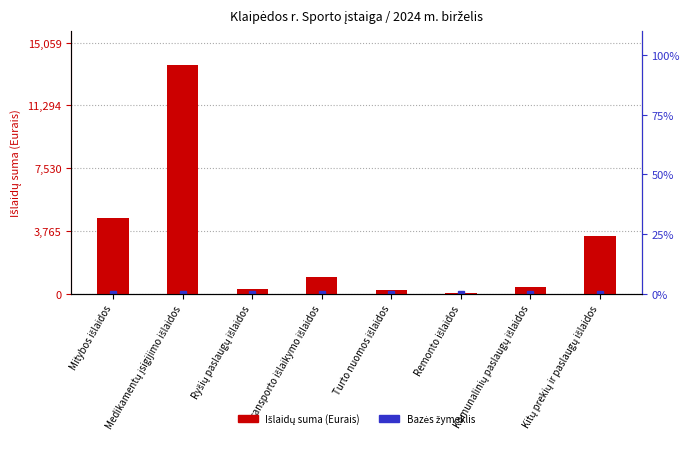

List the labels in order of value, largest first.

Medikamentų įsigijimo išlaidos, Mitybos išlaidos, Kitų prekių ir paslaugų išlaidos, Transporto išlaikymo išlaidos, Komunalinių paslaugų išlaidos, Ryšių paslaugų išlaidos, Turto nuomos išlaidos, Remonto išlaidos